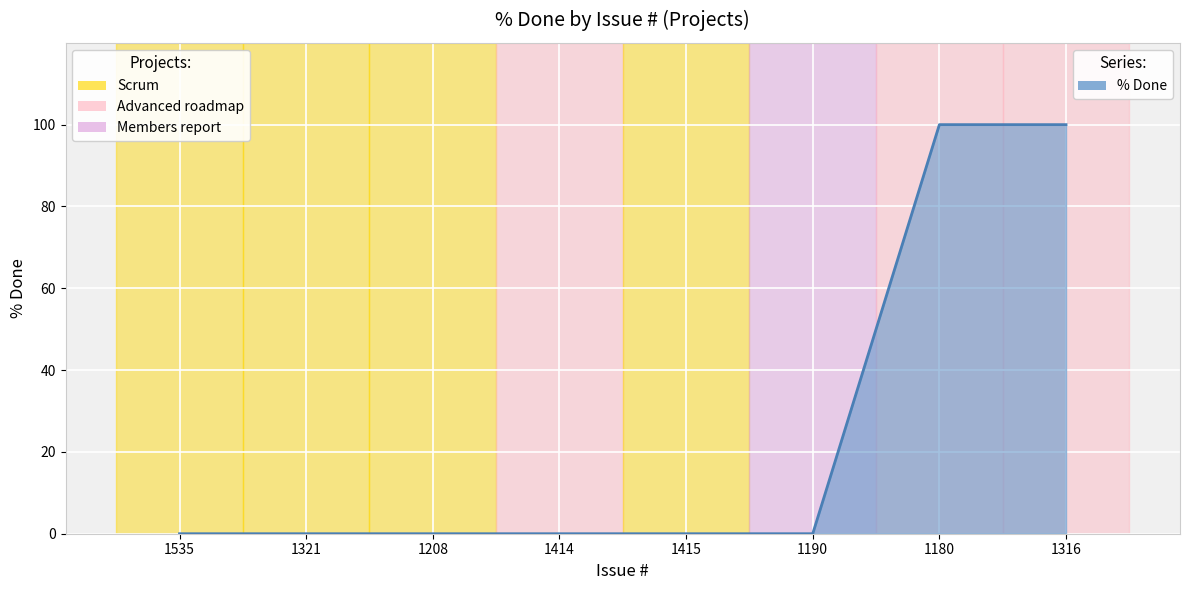

The value at 1316 is 100. True or false?

True